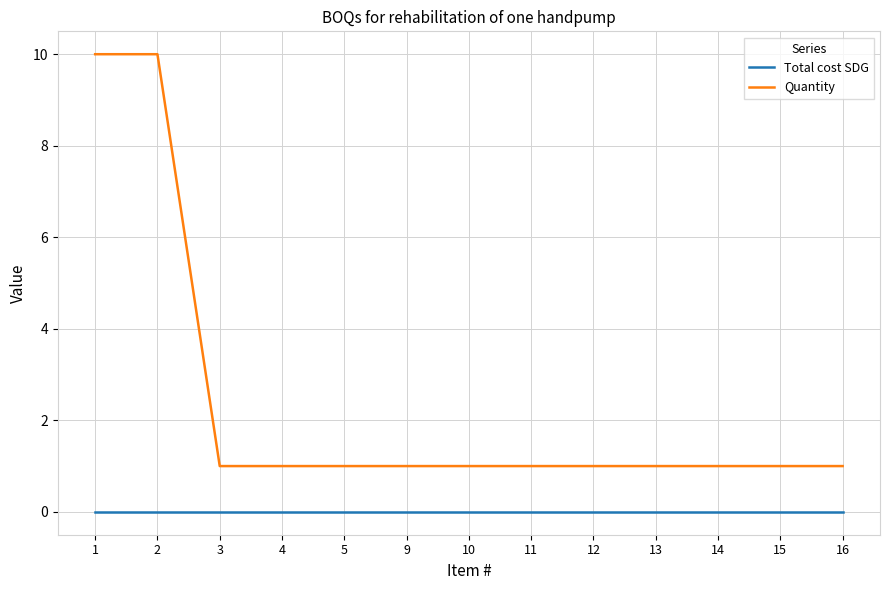

How many categories are shown in the chart?

13